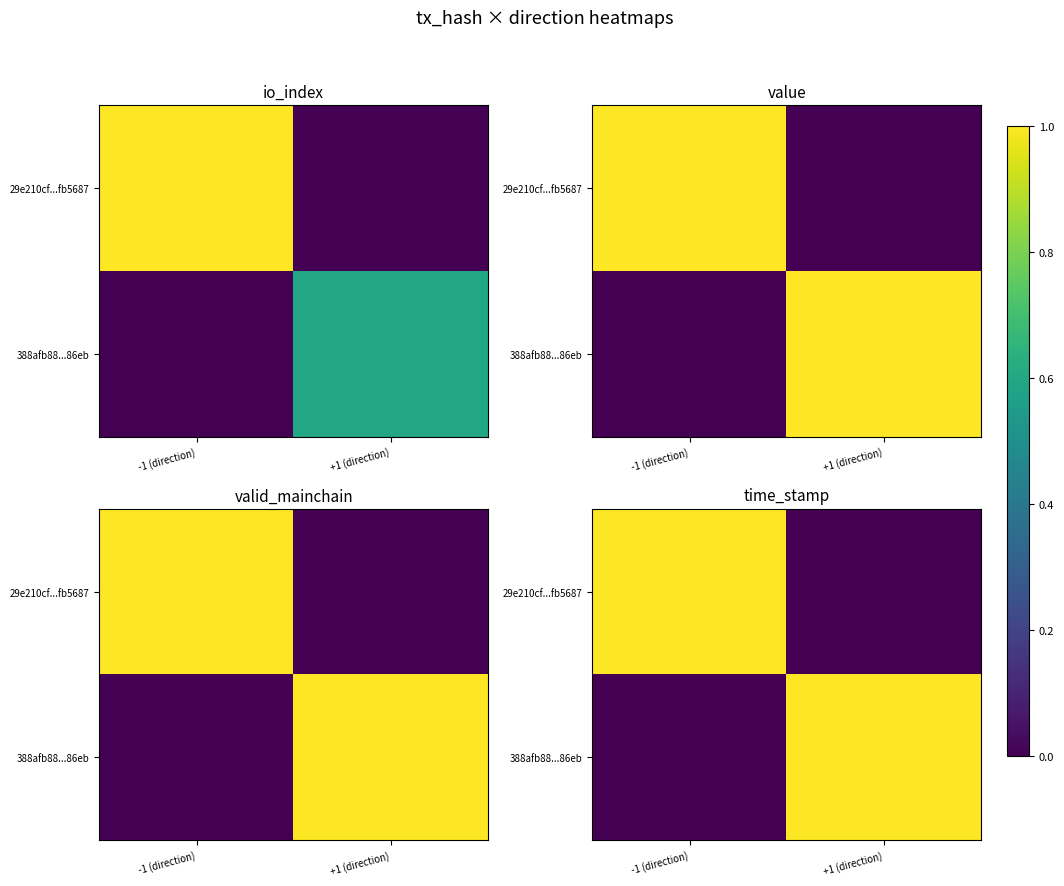

At -1 (direction), list the series in order from smallest to largest.

388afb88...86eb, 29e210cf...fb5687